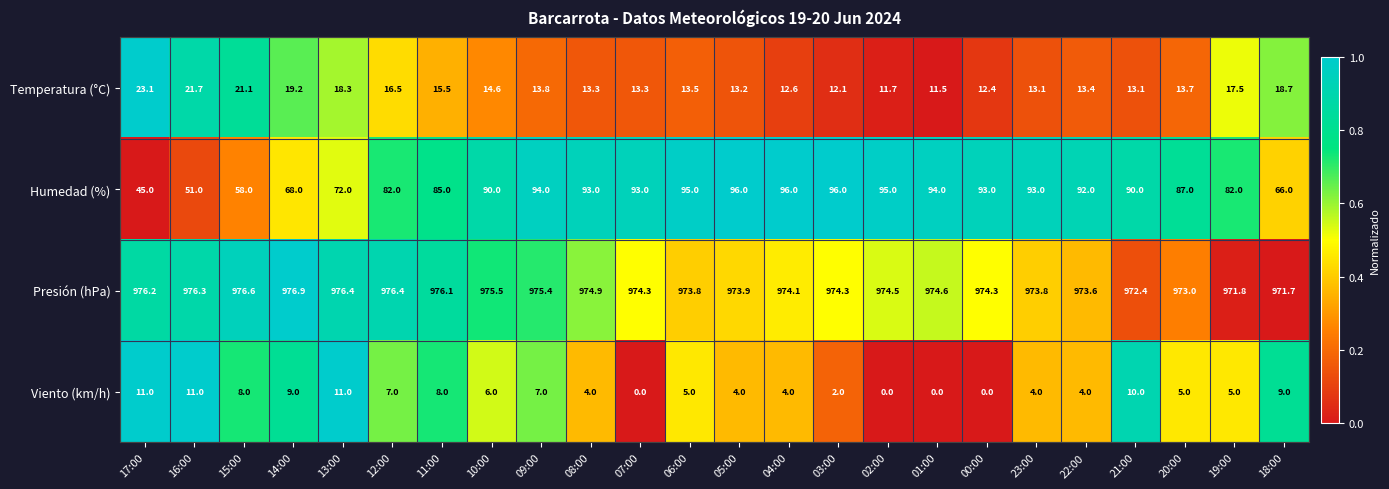

At how many categories does at least one series exceed 566?

24